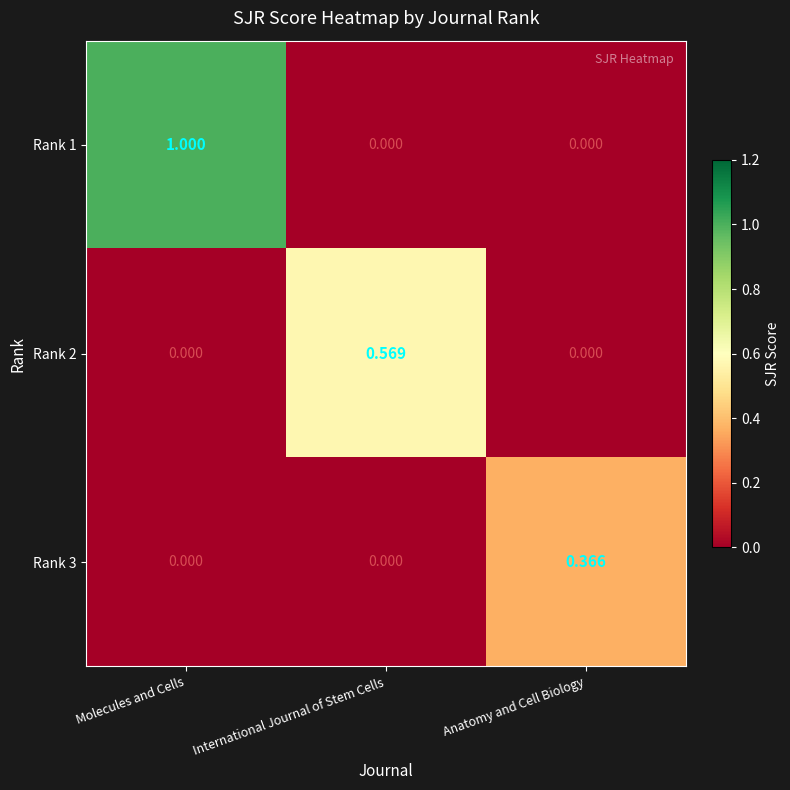

Which category has the highest value in the Rank 3 series?

Anatomy and Cell Biology